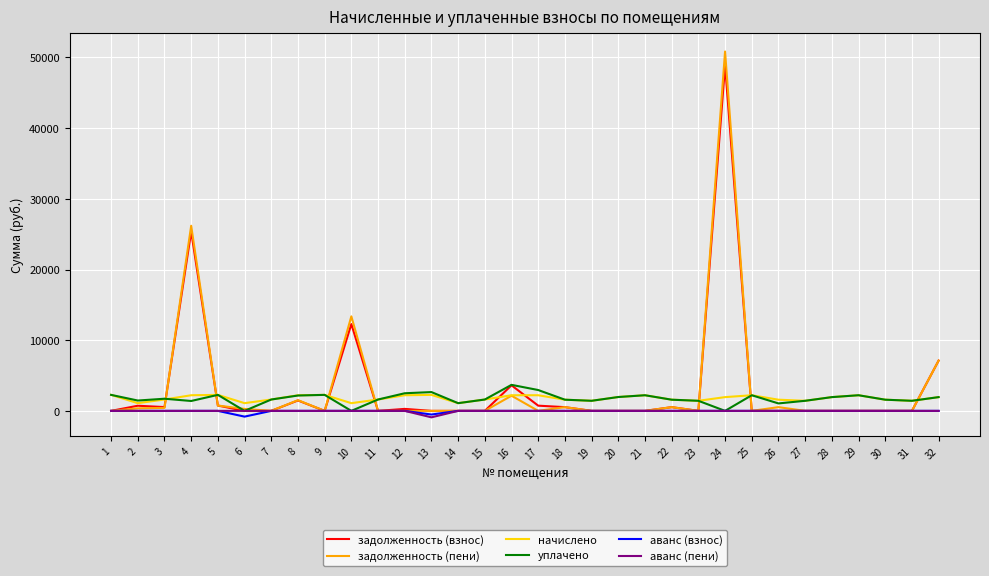

What are all the series names shown in the legend?

задолженность (взнос), задолженность (пени), начислено, уплачено, аванс (взнос), аванс (пени)